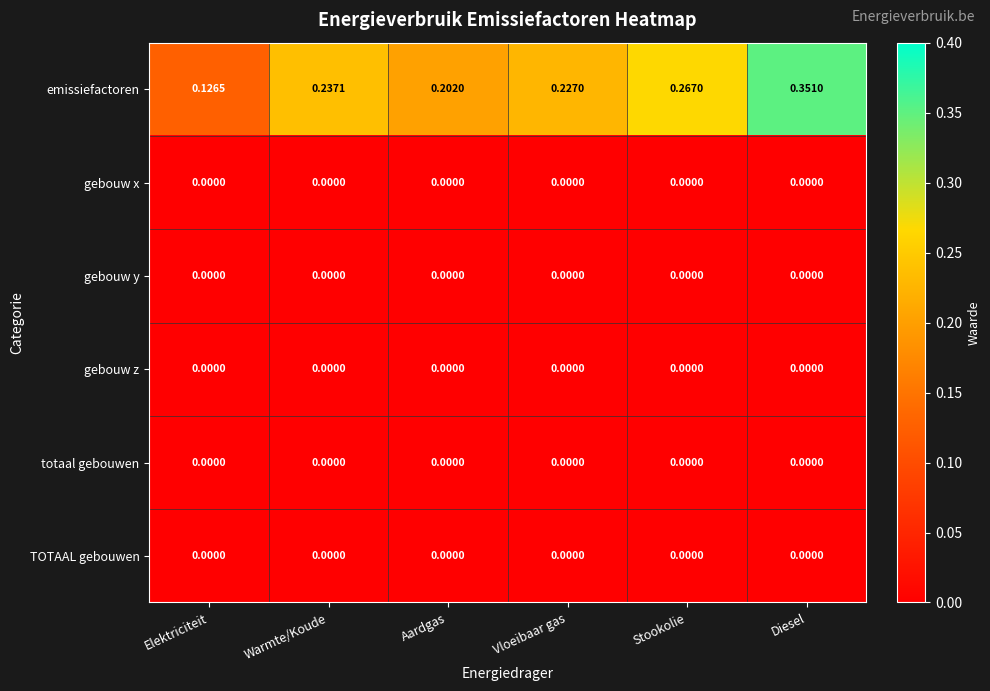

At which label is emissiefactoren closest to 0?

Elektriciteit